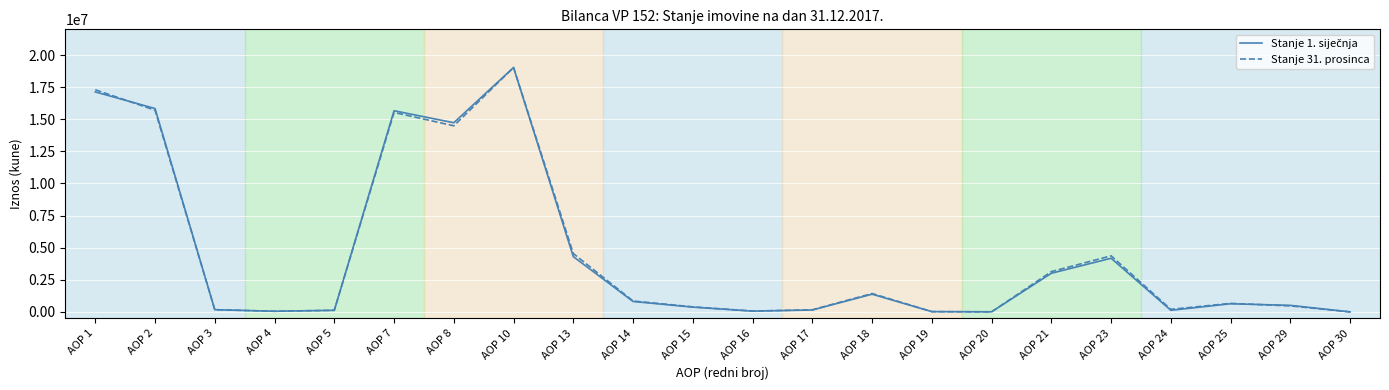

What is the difference between the highest and lowest values at AOP 13?

237847